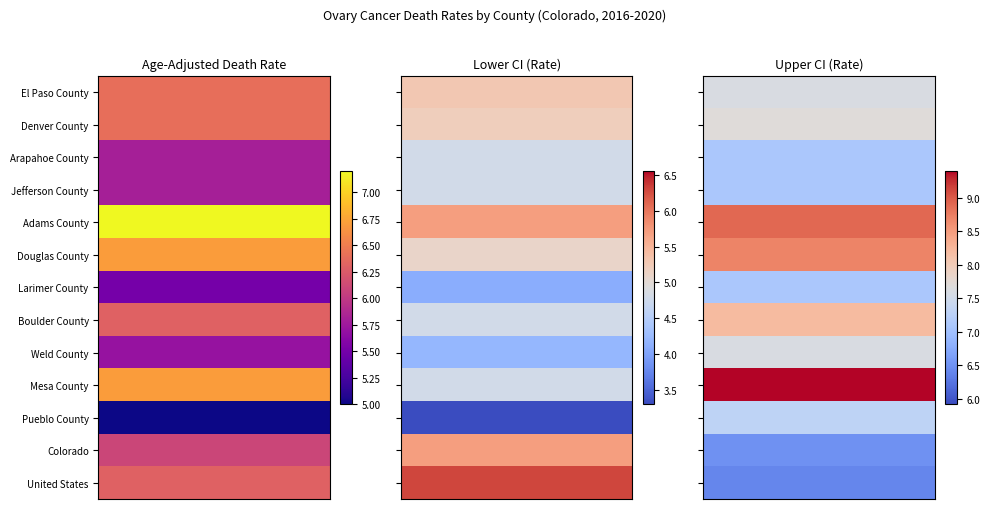

Rank the series at 2 from lowest to highest value.

United States, Colorado, Arapahoe County, Jefferson County, Larimer County, Pueblo County, El Paso County, Weld County, Denver County, Boulder County, Douglas County, Adams County, Mesa County